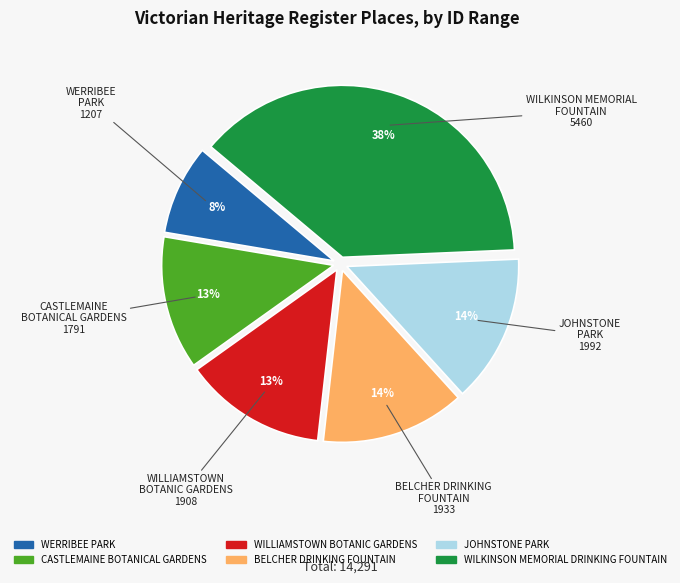

To the nearest percent, what is the average slice percentage?

17%